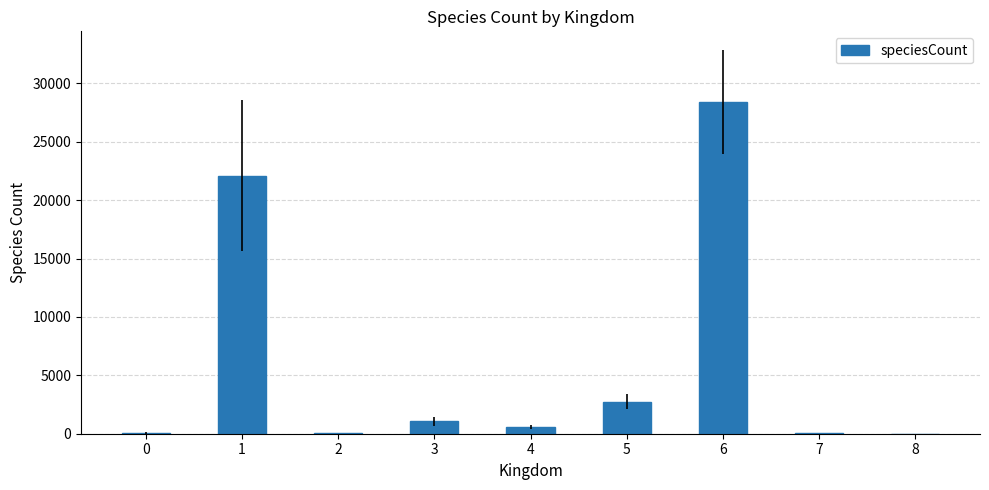

What is the sum of all values?

55063.4